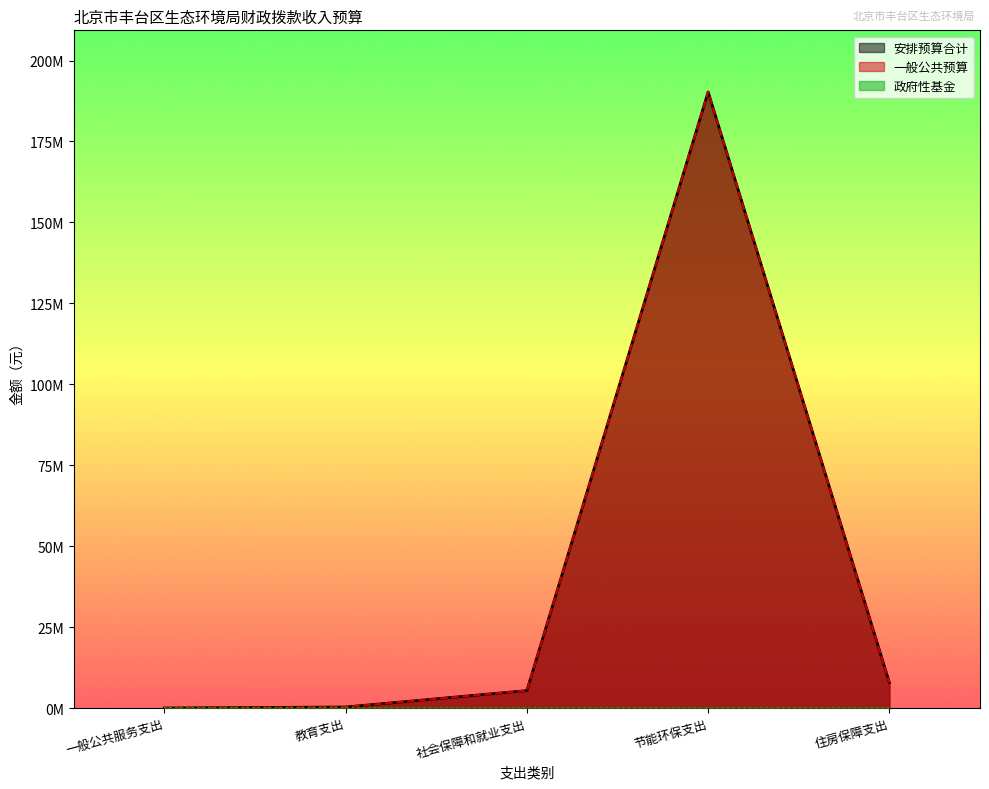

Does the chart display data point markers on the line(s)?

No